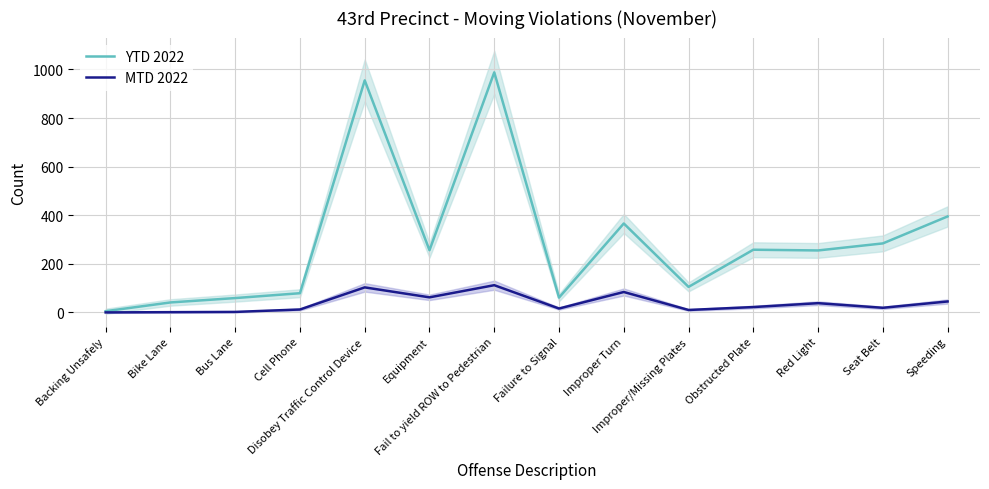

True or false: YTD 2022 and MTD 2022 cross at least once.

False